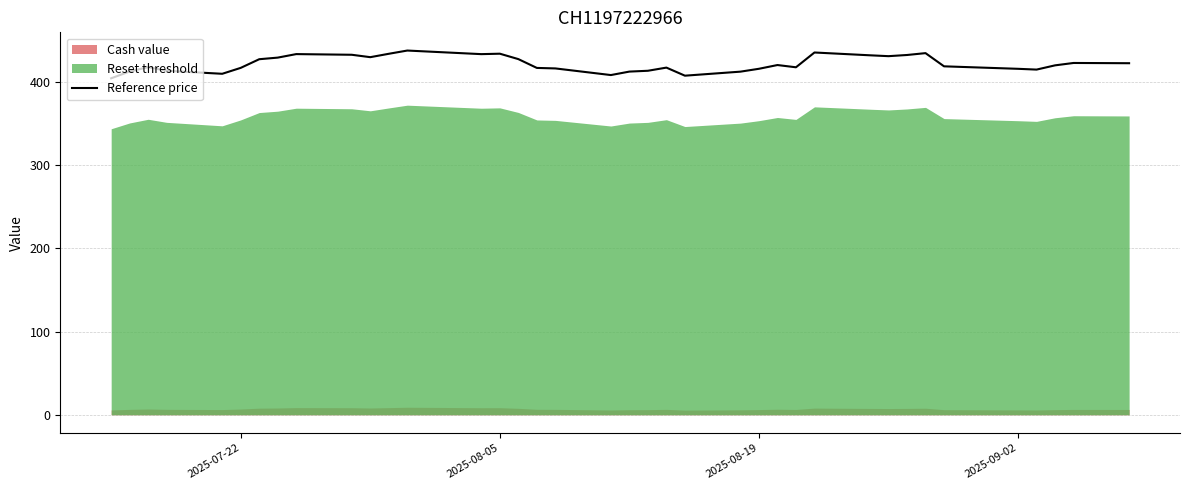

What is the greatest value displayed?

438.0